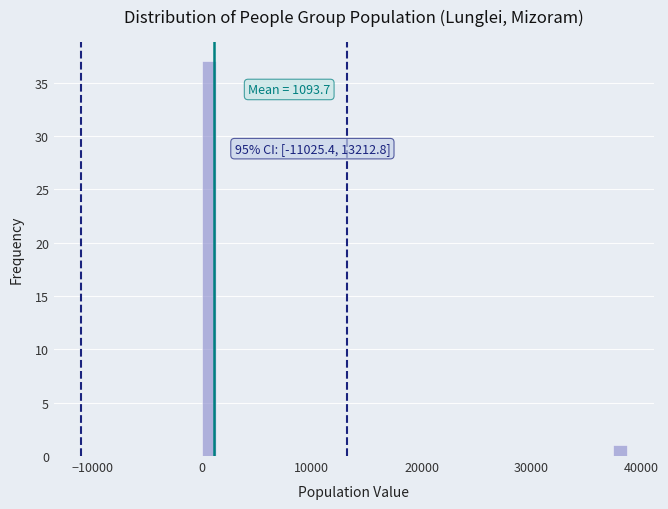

Around what value on the x-axis is the tallest bar? Give the approximate position of its centre, as read against the axis.

1000